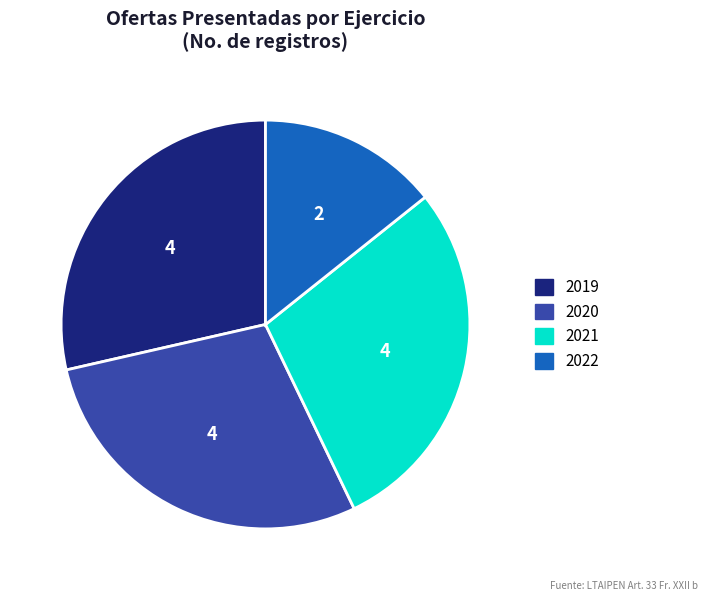

Is there a majority slice in this chart?

No